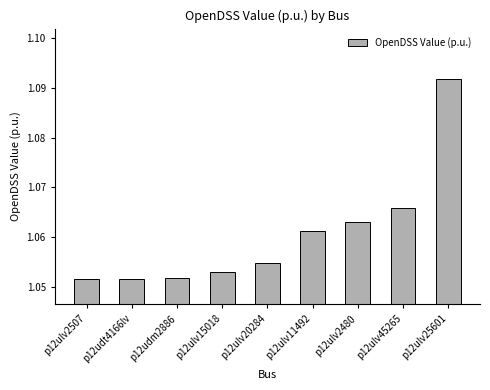

Count the values in the range 1 to 2.

9